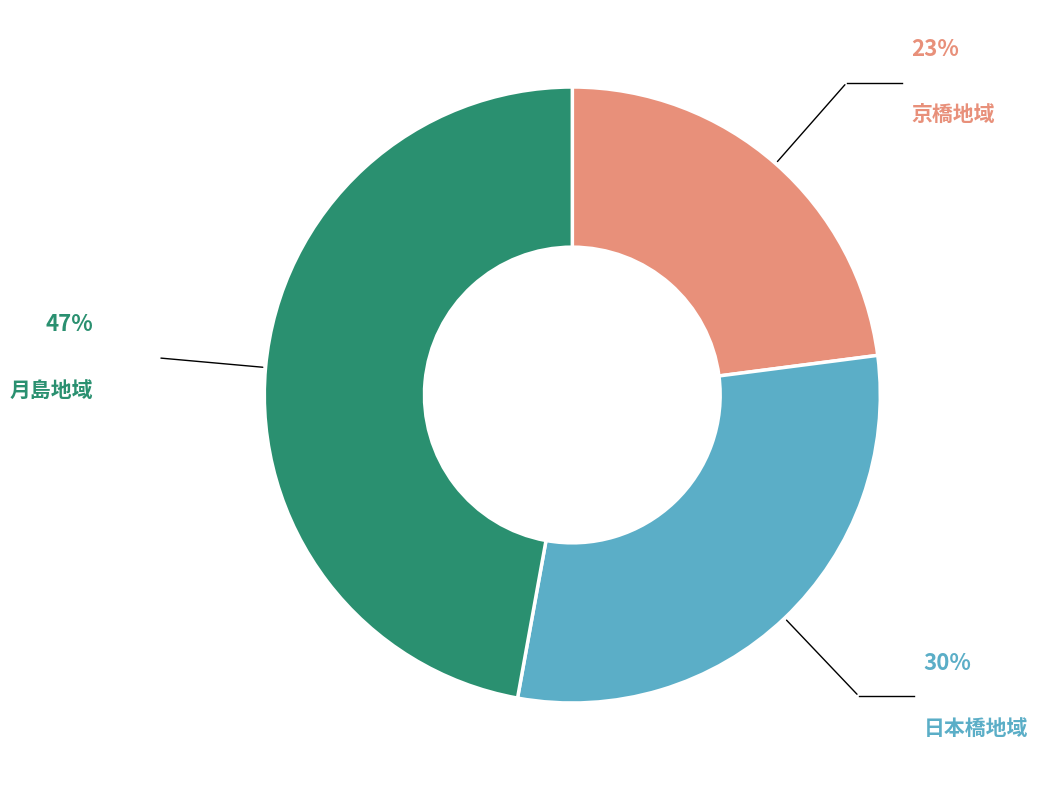

Is the sum of 京橋地域 and 月島地域 greater than half?

Yes